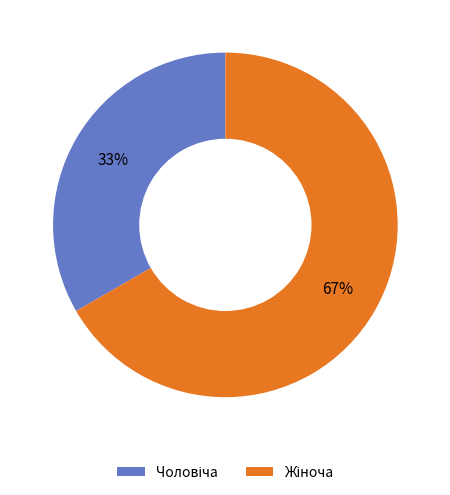

Is there any slice that represents more than half of the pie?

Yes